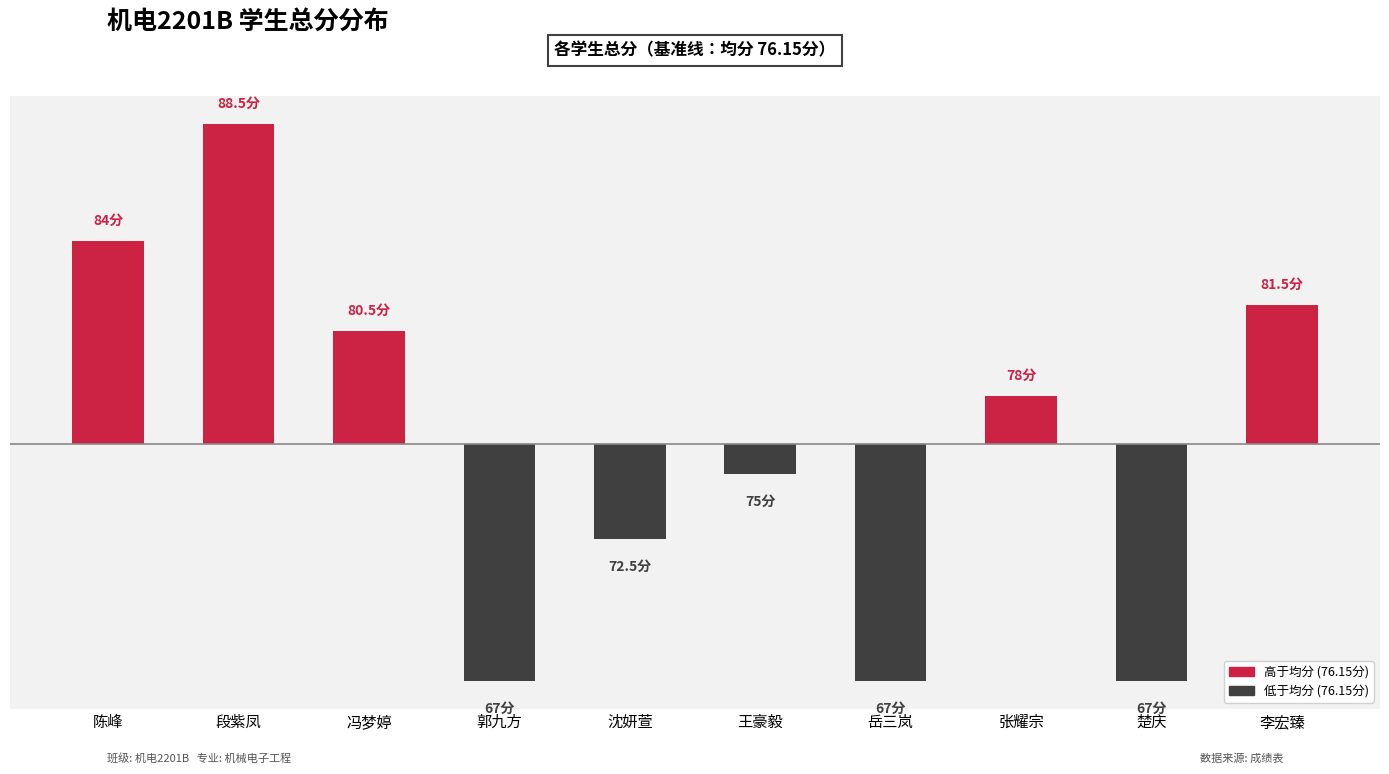

List the labels in order of value, smallest first.

郭九方, 岳三岚, 楚庆, 沈妍萱, 王豪毅, 张耀宗, 冯梦婷, 李宏臻, 陈峰, 段紫凤